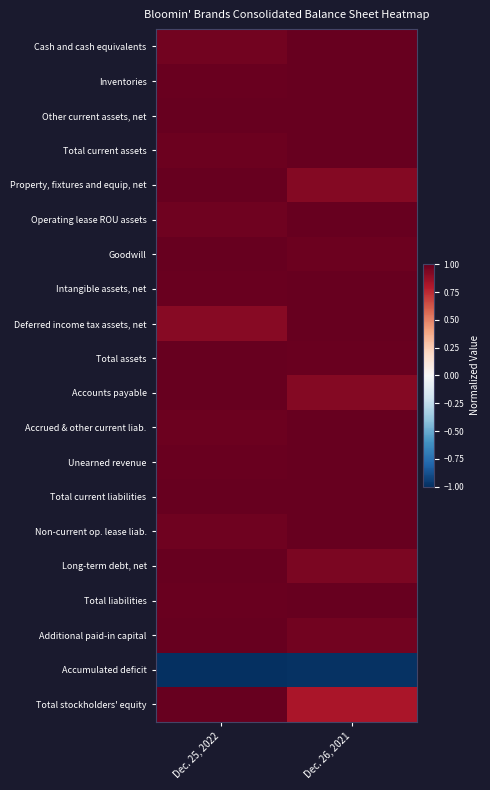

At which category is the sum across all series the highest?

Dec. 25, 2022